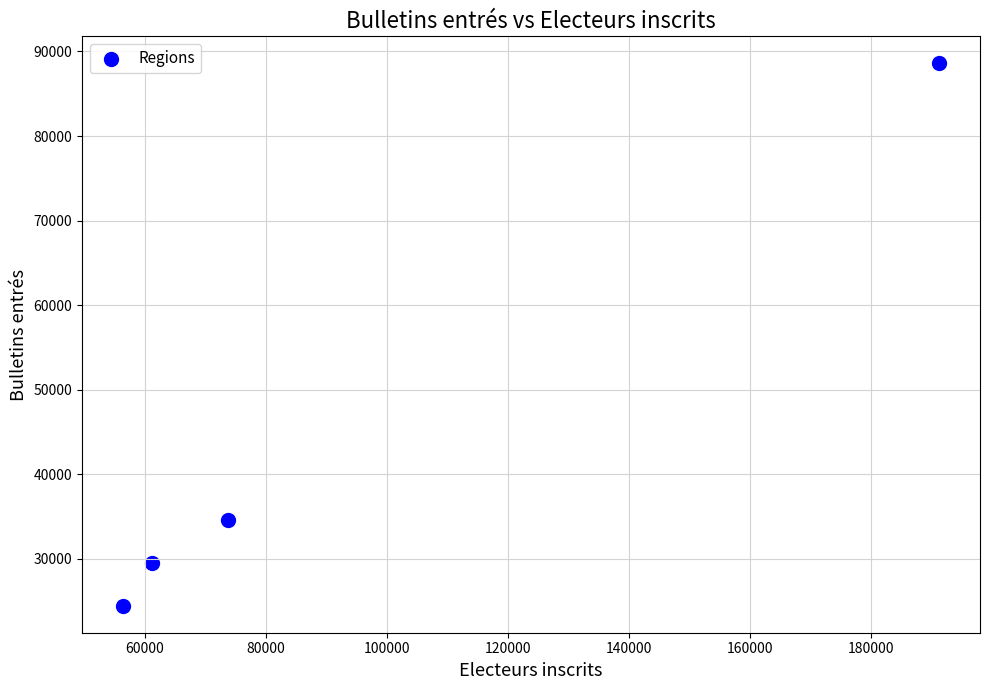

What is the range of Y values (max minus min)?

64126